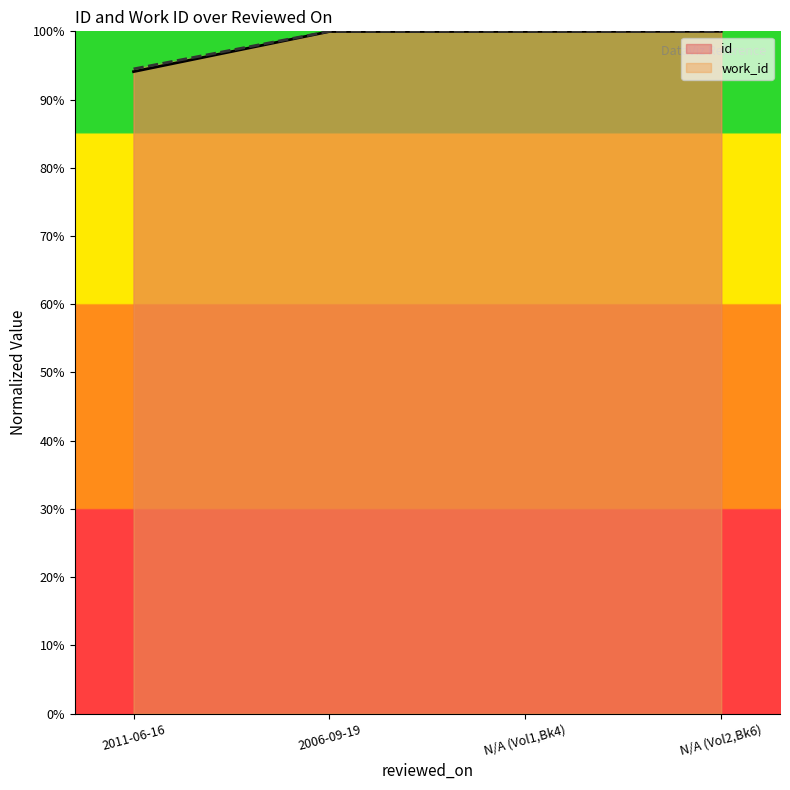

True or false: id and work_id intersect in this chart.

False